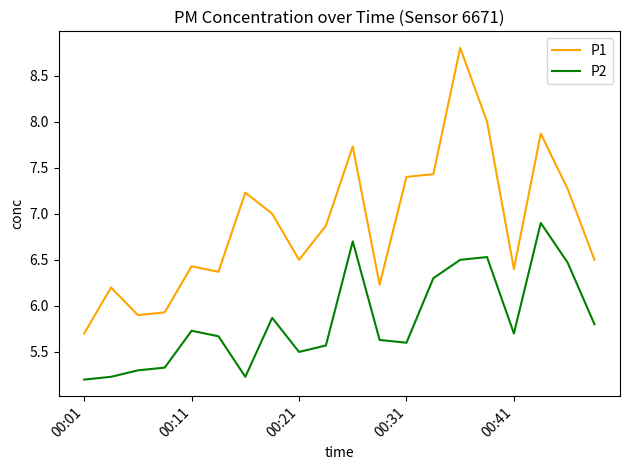

What are all the series names shown in the legend?

P1, P2